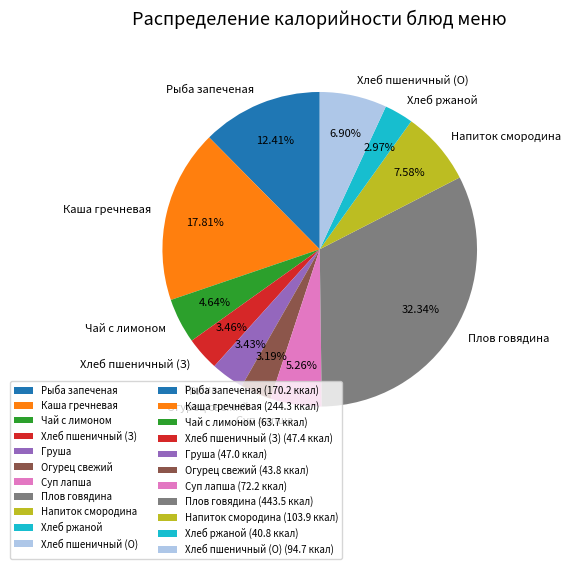

To the nearest percent, what is the average slice percentage?

9%